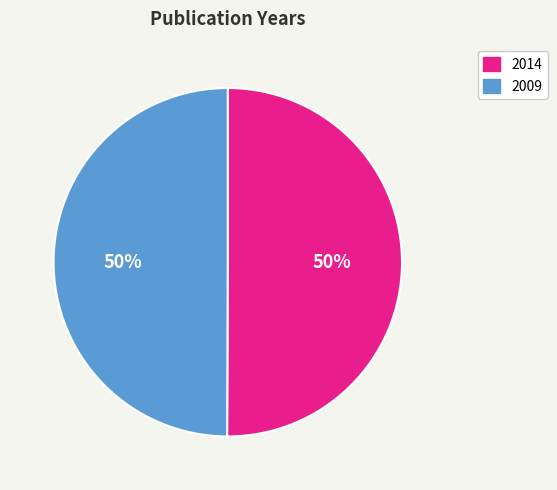

Combined, do 2009 and 2014 account for over 50%?

Yes